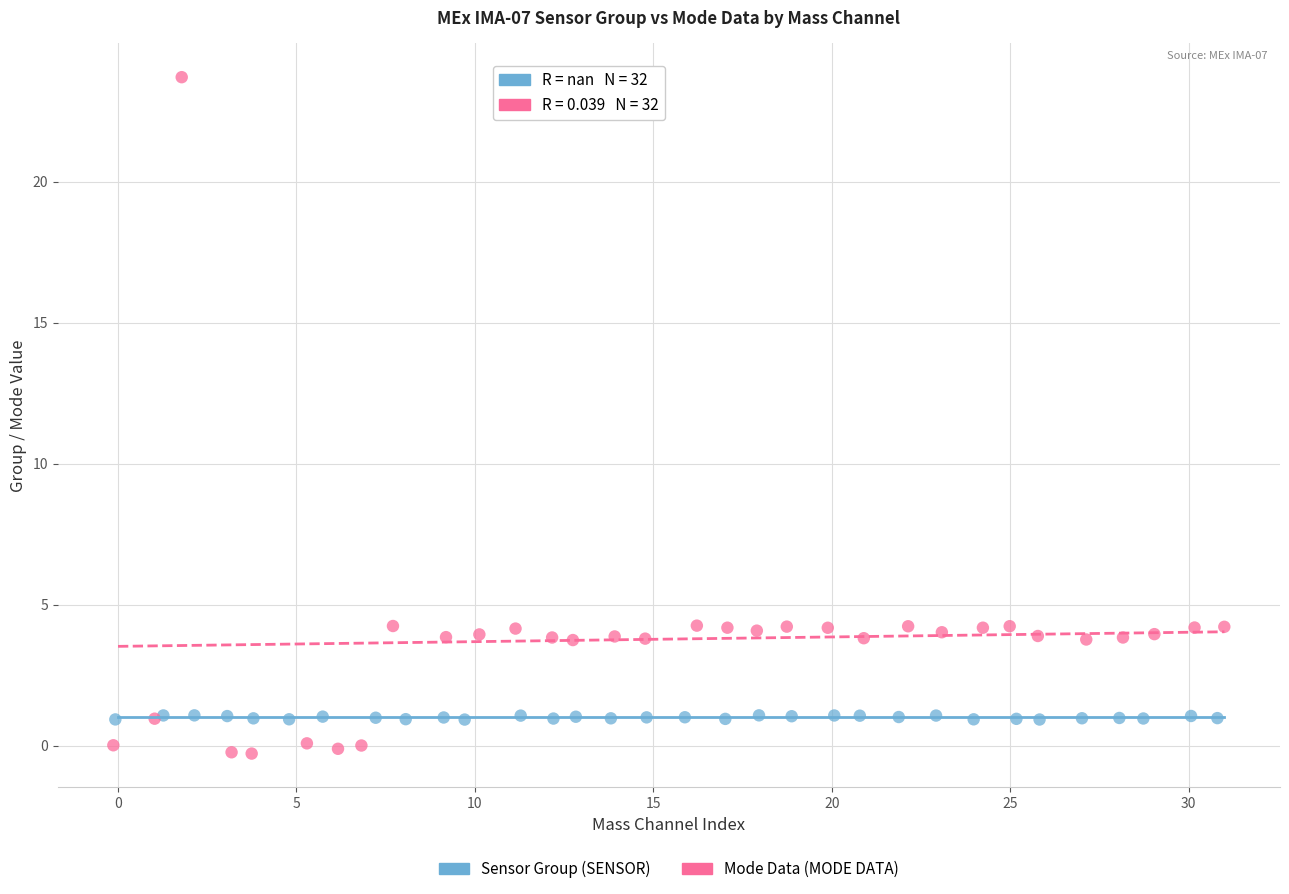

Which series has the widest spread of Y values?

Mode Data (MODE DATA)